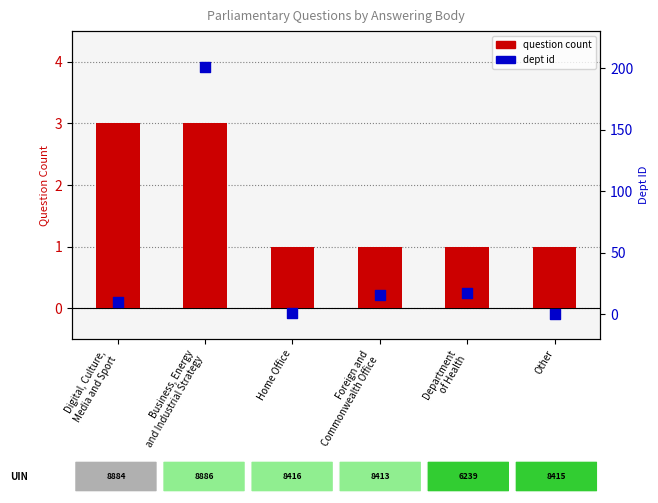

Which series has the widest spread of Y values?

dept id